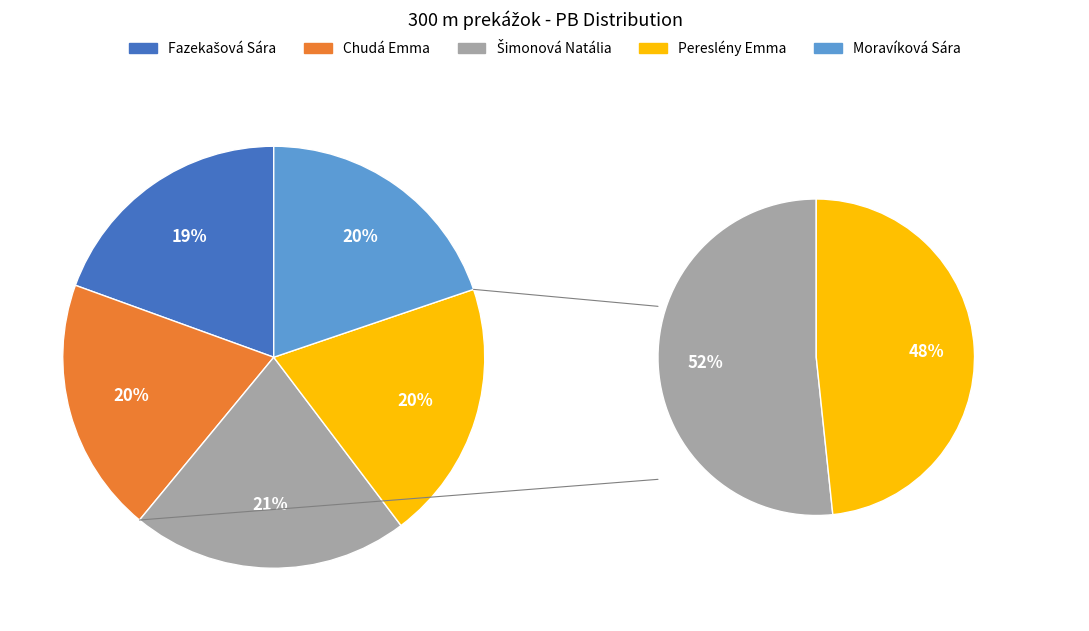

Which slice is the largest?

Šimonová Natália